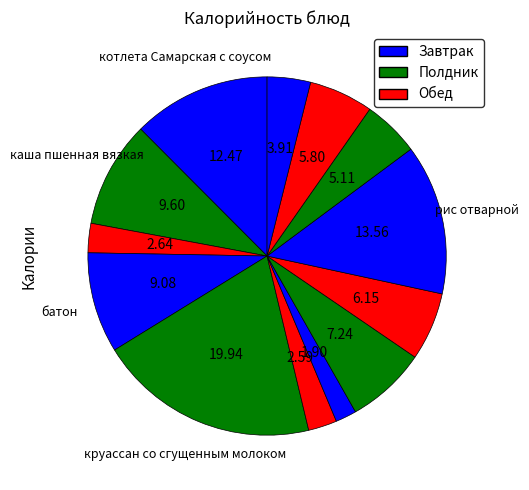

Count the number of slices in the pie.

13